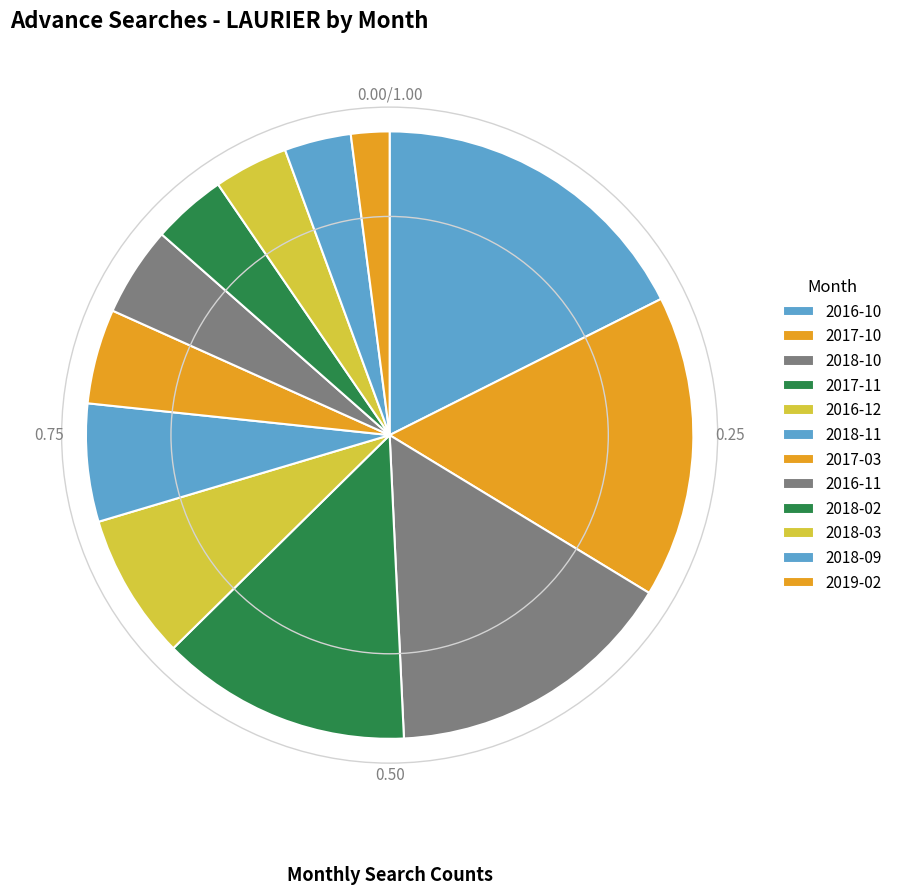

What is the total percentage of 2017-11 and 2018-11?

19.6%